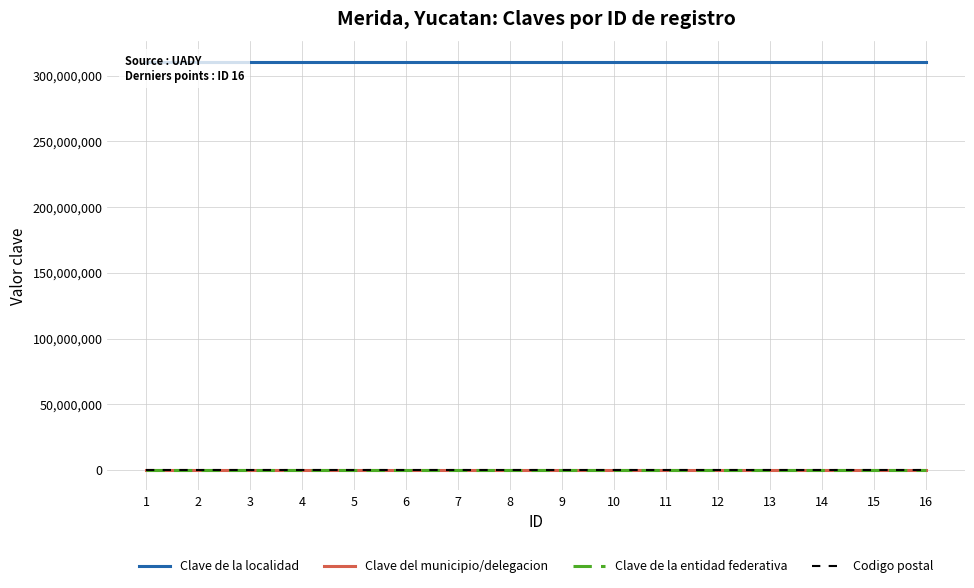

What is the difference between the highest and lowest values at 16?

310499970